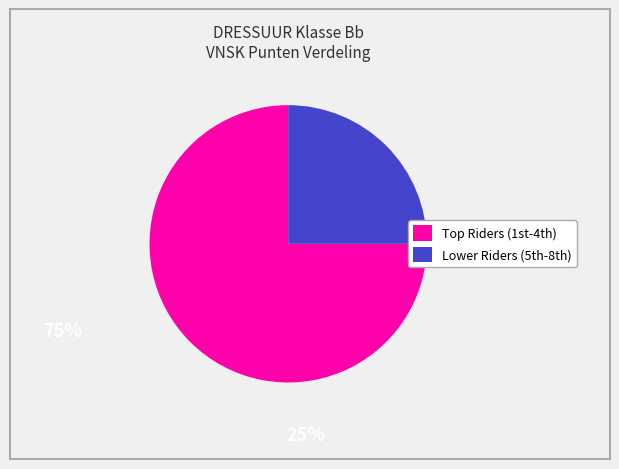

Rank the categories by value from highest to lowest.

Top Riders (1st-4th), Lower Riders (5th-8th)